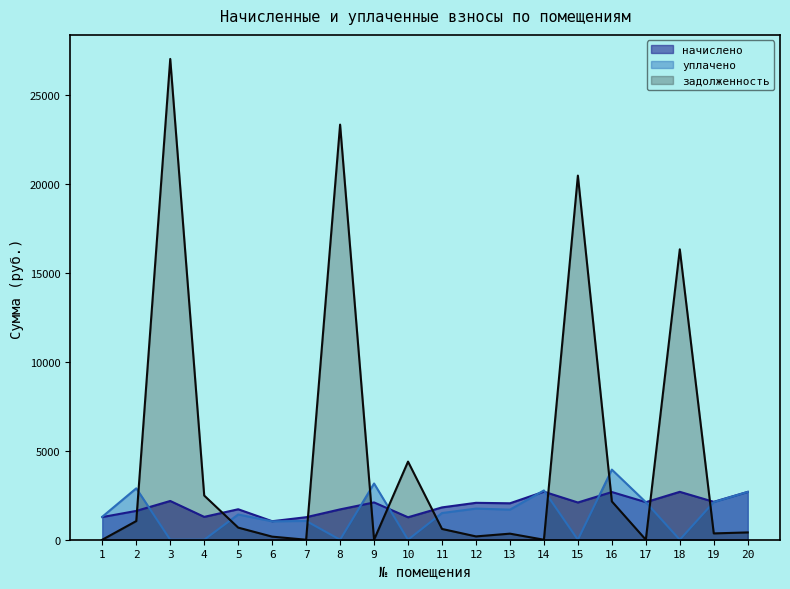

Which category has the lowest value in the задолженность series?

1